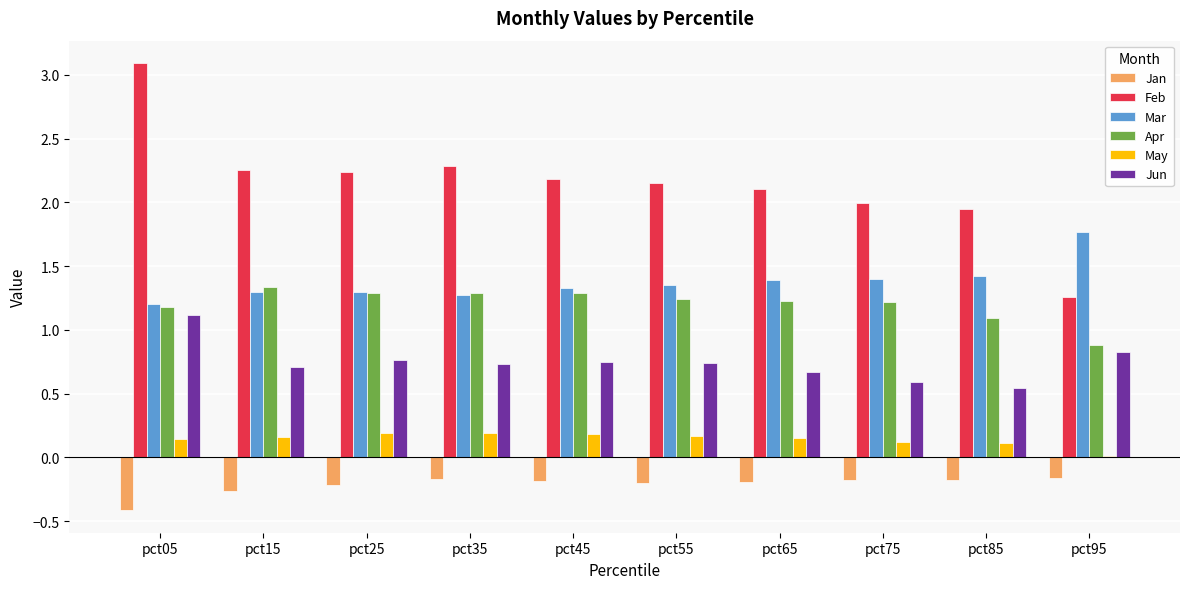

At which category is the sum across all series the highest?

pct05